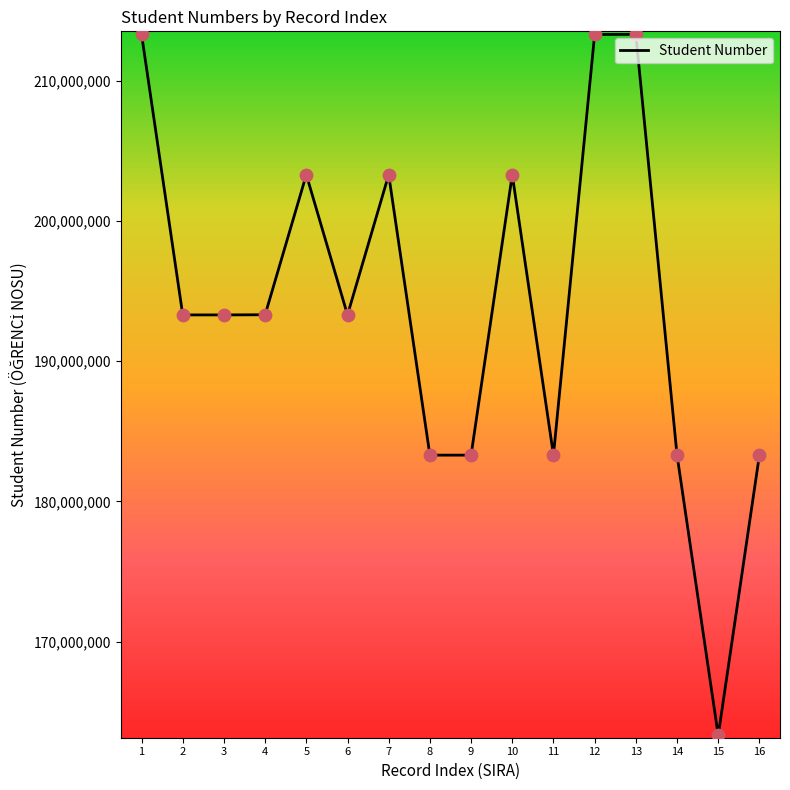

What is the change in value from 8 to 13?

+30009018